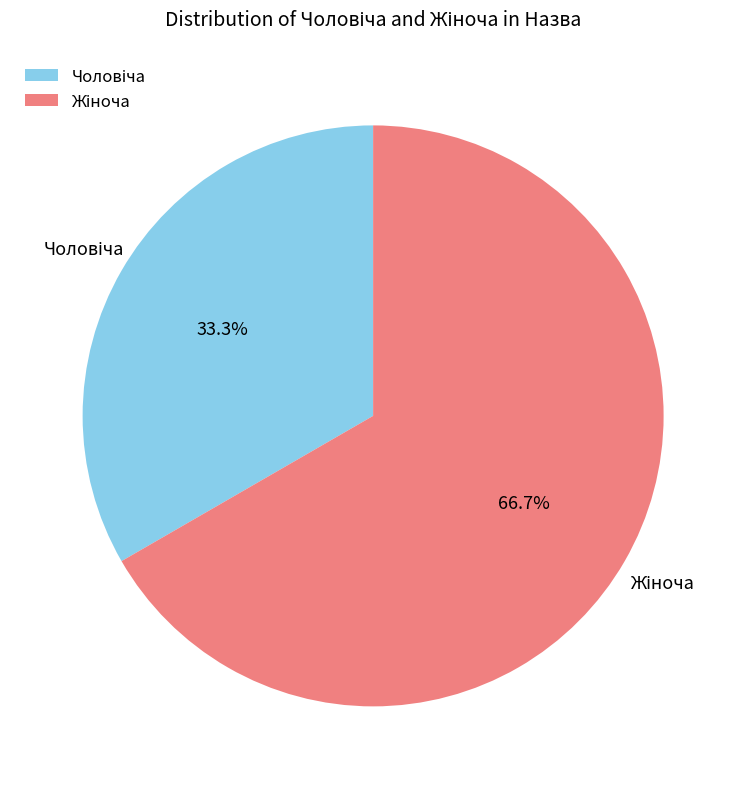

To the nearest percent, what percentage of the pie is Жіноча?

67%